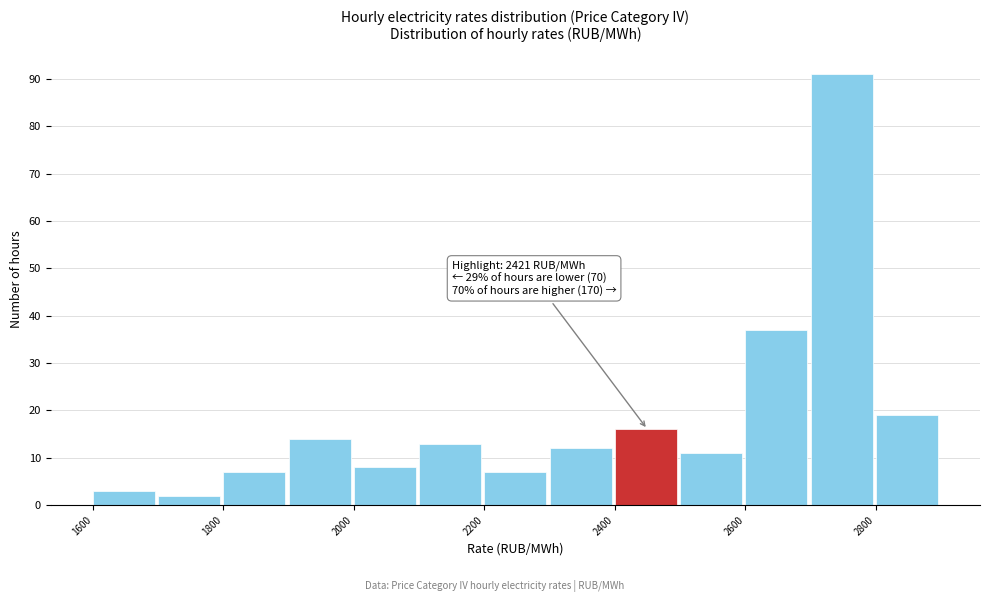

Over which range of the x-axis is the bar tallest?

2700 to 2800